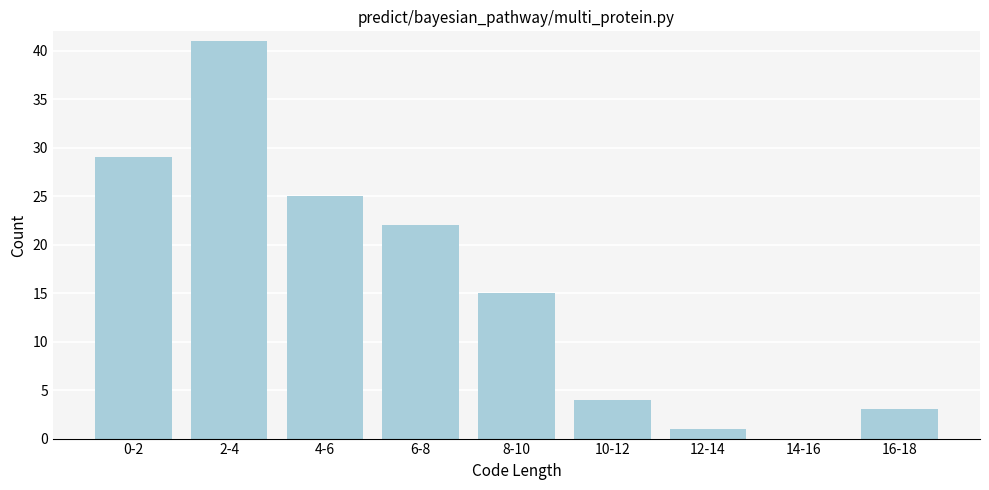

Reading left to right, transcribe all the data shown in this chart.

0-2=29	2-4=41	4-6=25	6-8=22	8-10=15	10-12=4	12-14=1	14-16=0	16-18=3